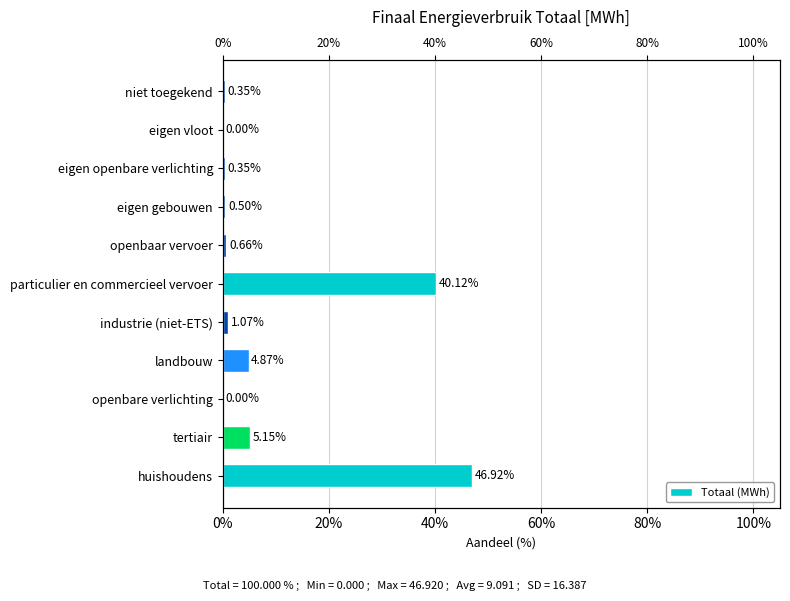

What is the value of the 5th bar from the left?

1.1